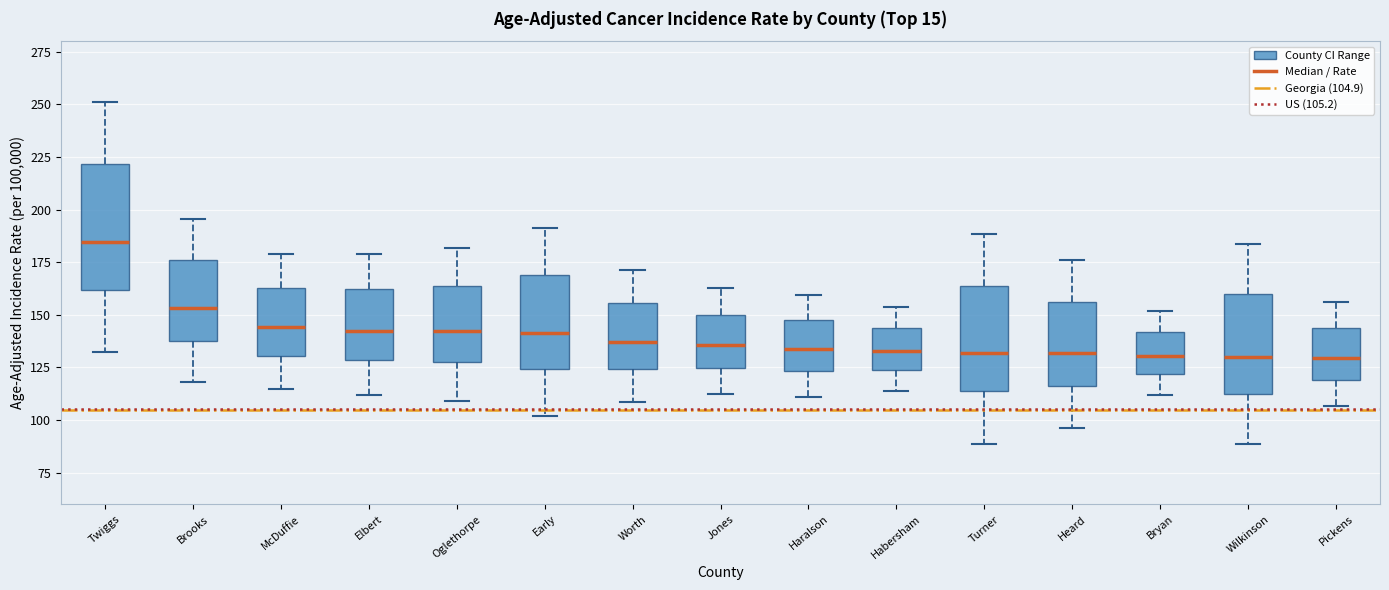

Reading left to right, transcribe this box plot: for each box, give where its median line is, the range the box spans, and where its two whiskers end, as read against the y-axis. The values are not printed on the chart, so give them approximately, as read against the axis.

Twiggs: median 185, box 160 to 220, whiskers 130 to 250
Brooks: median 155, box 135 to 175, whiskers 120 to 195
McDuffie: median 145, box 130 to 165, whiskers 115 to 180
Elbert: median 145, box 130 to 160, whiskers 110 to 180
Oglethorpe: median 140, box 125 to 165, whiskers 110 to 180
Early: median 140, box 125 to 170, whiskers 100 to 190
Worth: median 135, box 125 to 155, whiskers 110 to 170
Jones: median 135, box 125 to 150, whiskers 110 to 165
Haralson: median 135, box 125 to 145, whiskers 110 to 160
Habersham: median 135, box 125 to 145, whiskers 115 to 155
Turner: median 130, box 115 to 165, whiskers 90 to 190
Heard: median 130, box 115 to 155, whiskers 95 to 175
Bryan: median 130, box 120 to 140, whiskers 110 to 150
Wilkinson: median 130, box 110 to 160, whiskers 90 to 185
Pickens: median 130, box 120 to 145, whiskers 105 to 155